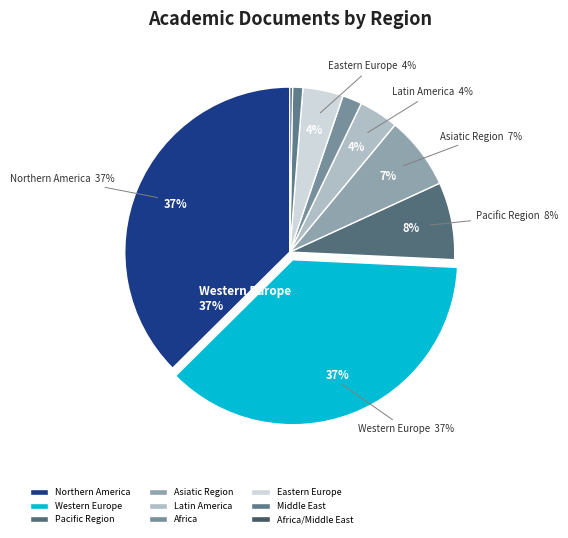

Count the number of slices in the pie.

9